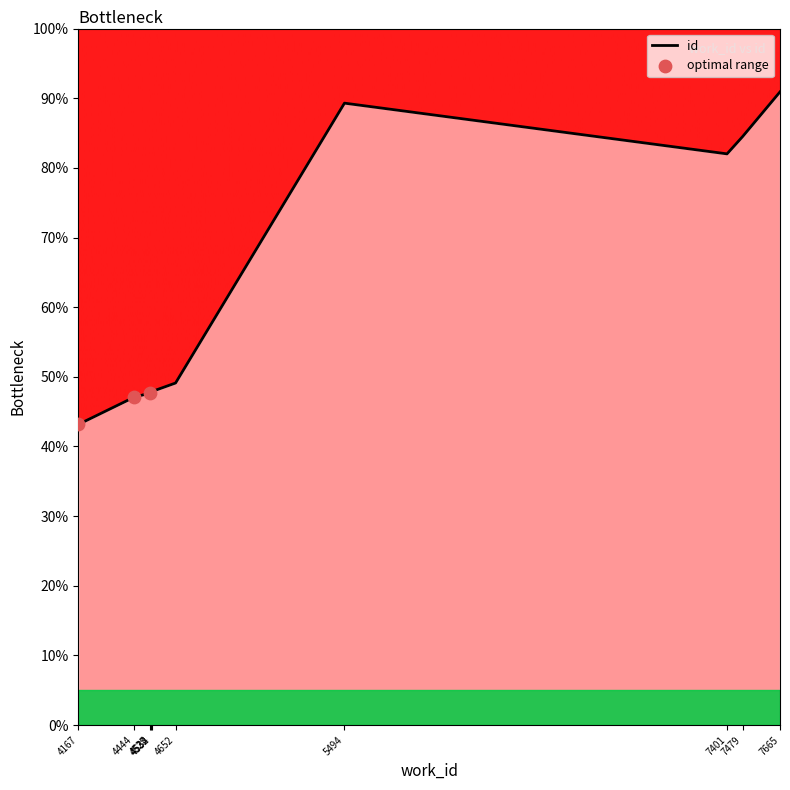

Which has a higher value, 4444 or 7665?

7665